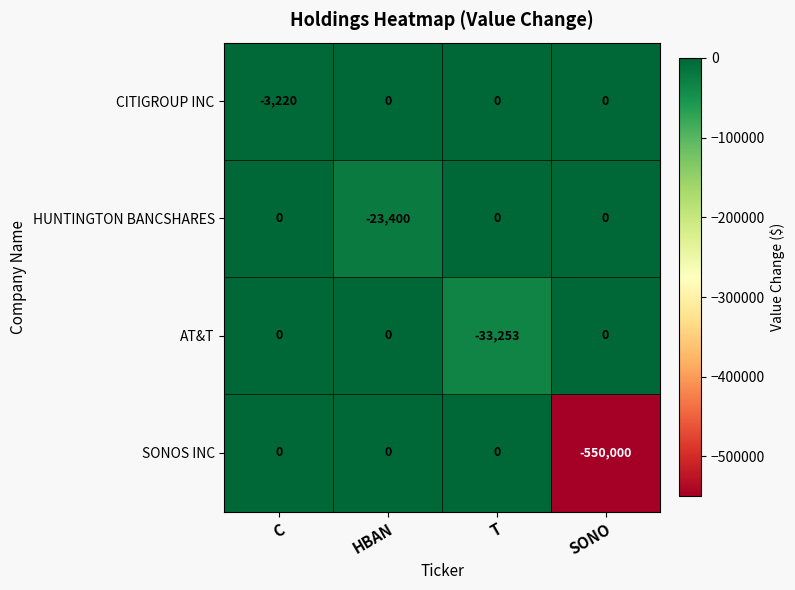

Is it true that CITIGROUP INC equals -1512 at SONO?

False